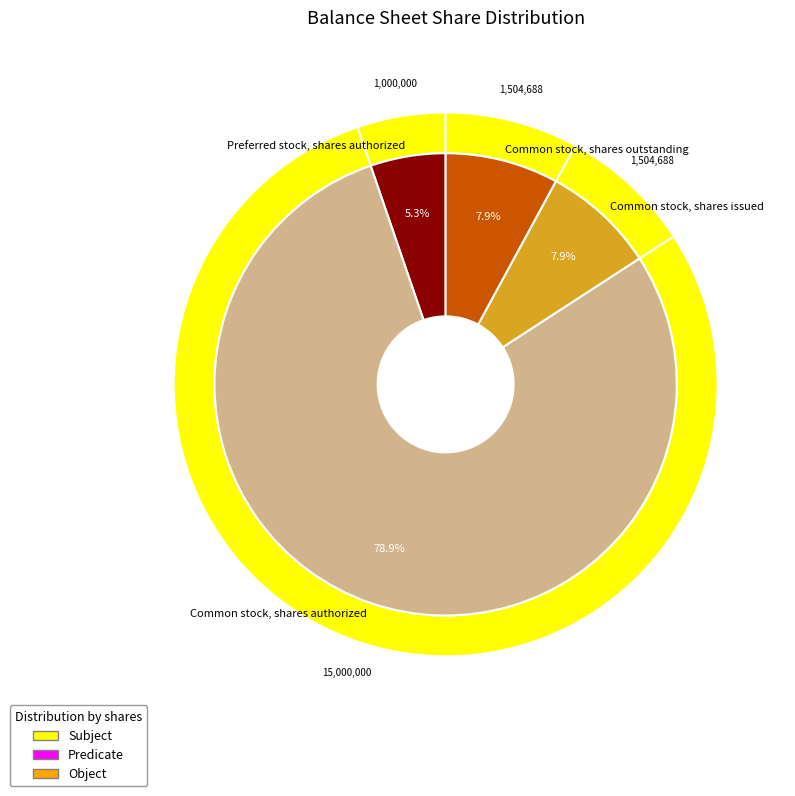

What is the largest slice in the pie chart?

Common stock, shares authorized